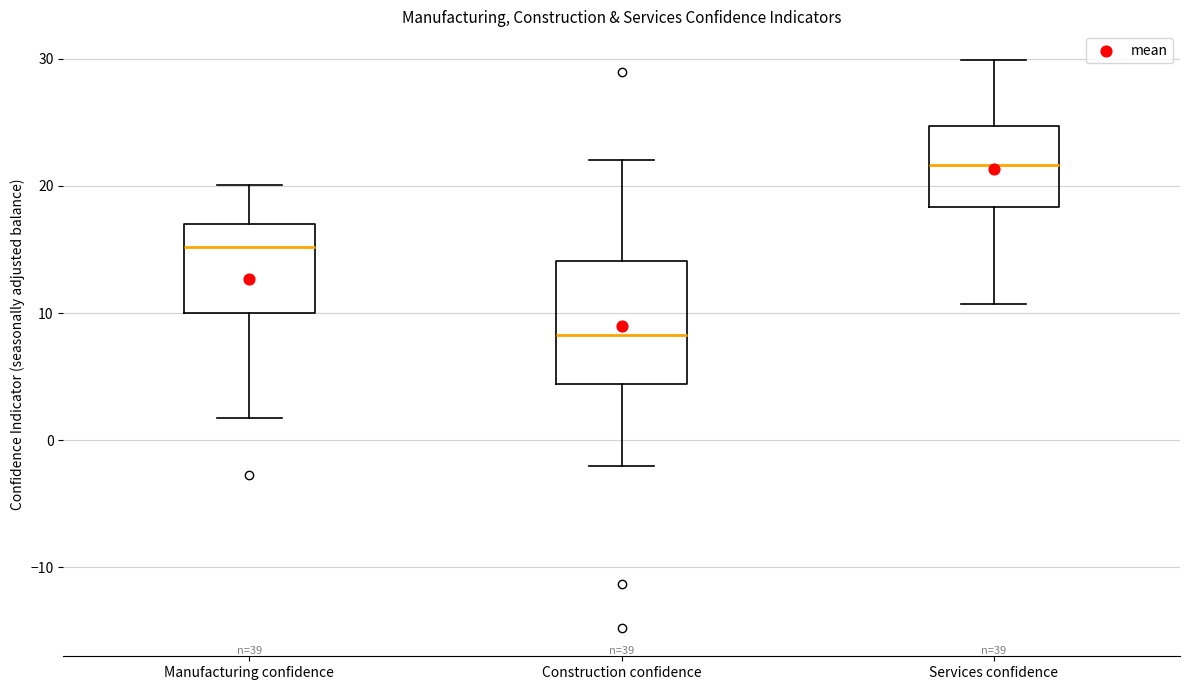

Reading left to right, transcribe this box plot: for each box, give where its median line is, the range the box spans, and where its two whiskers end, as read against the y-axis. The values are not printed on the chart, so give them approximately, as read against the axis.

Manufacturing confidence: median 15, box 10 to 17, whiskers 2 to 20
Construction confidence: median 8, box 4 to 14, whiskers -2 to 22
Services confidence: median 22, box 18 to 25, whiskers 11 to 30